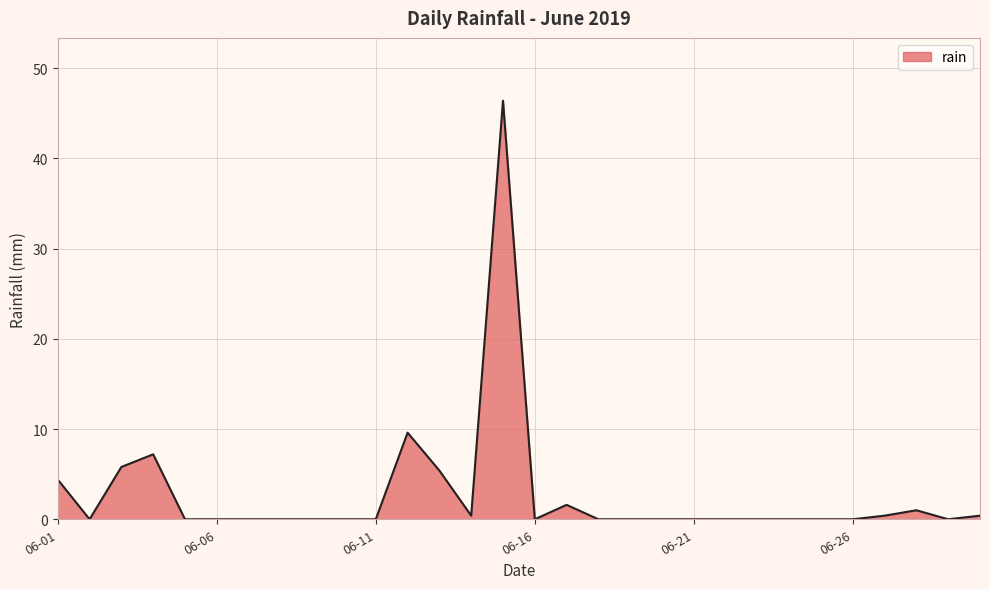

What is the difference between the maximum and minimum values?

46.4